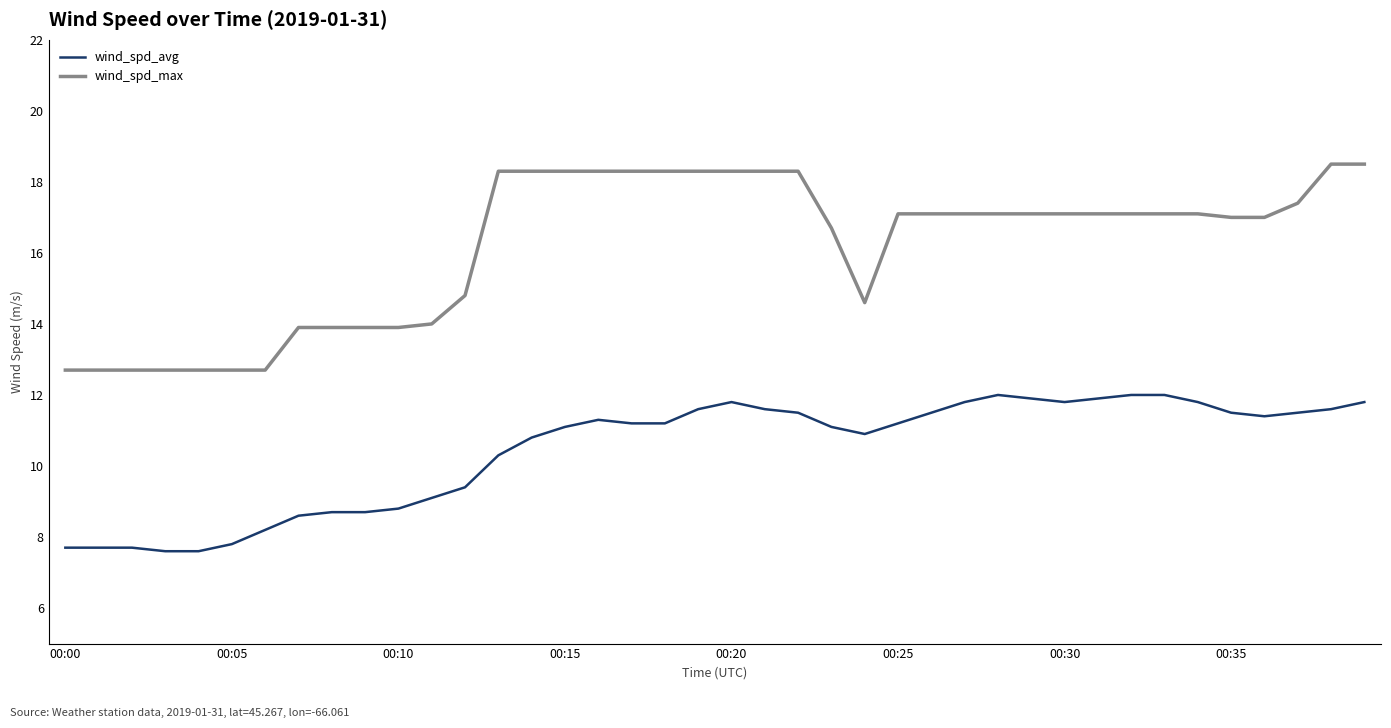

True or false: wind_spd_max and wind_spd_avg intersect in this chart.

False